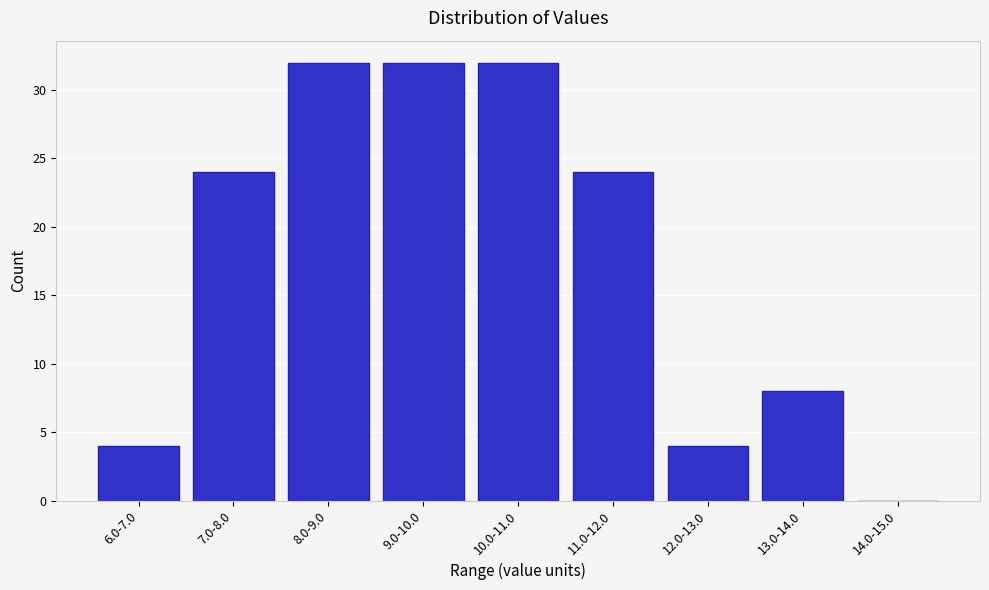

Reading right to left, list all the values displayed in this chart.

14.0-15.0=0	13.0-14.0=8	12.0-13.0=4	11.0-12.0=24	10.0-11.0=32	9.0-10.0=32	8.0-9.0=32	7.0-8.0=24	6.0-7.0=4